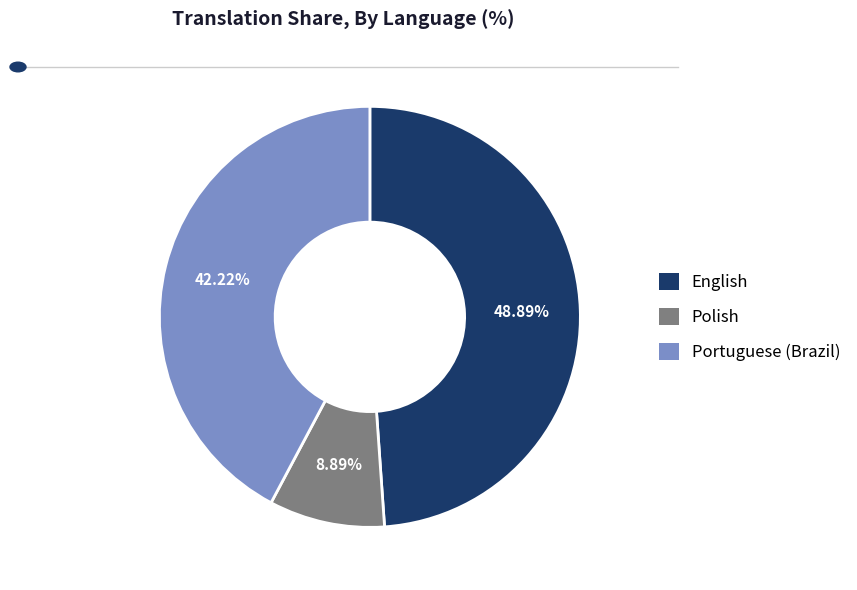

To the nearest percent, what portion does Polish represent?

9%